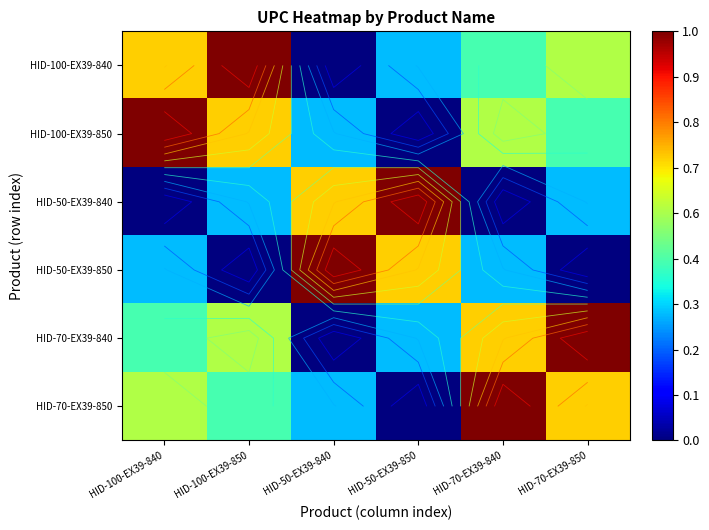

Where is HID-50-EX39-850 nearest to the value 0?

HID-100-EX39-850